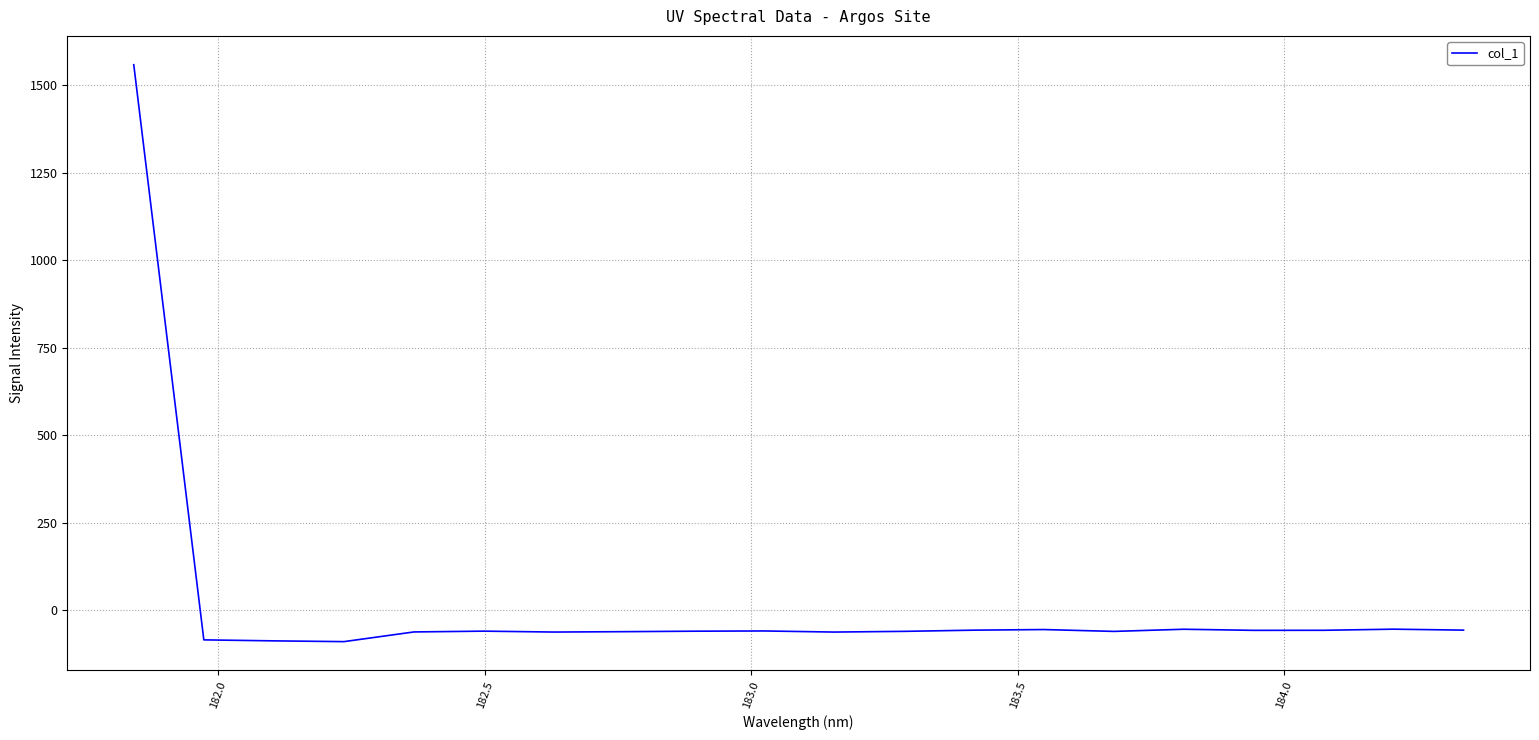

What is the minimum value shown in the chart?

-89.4